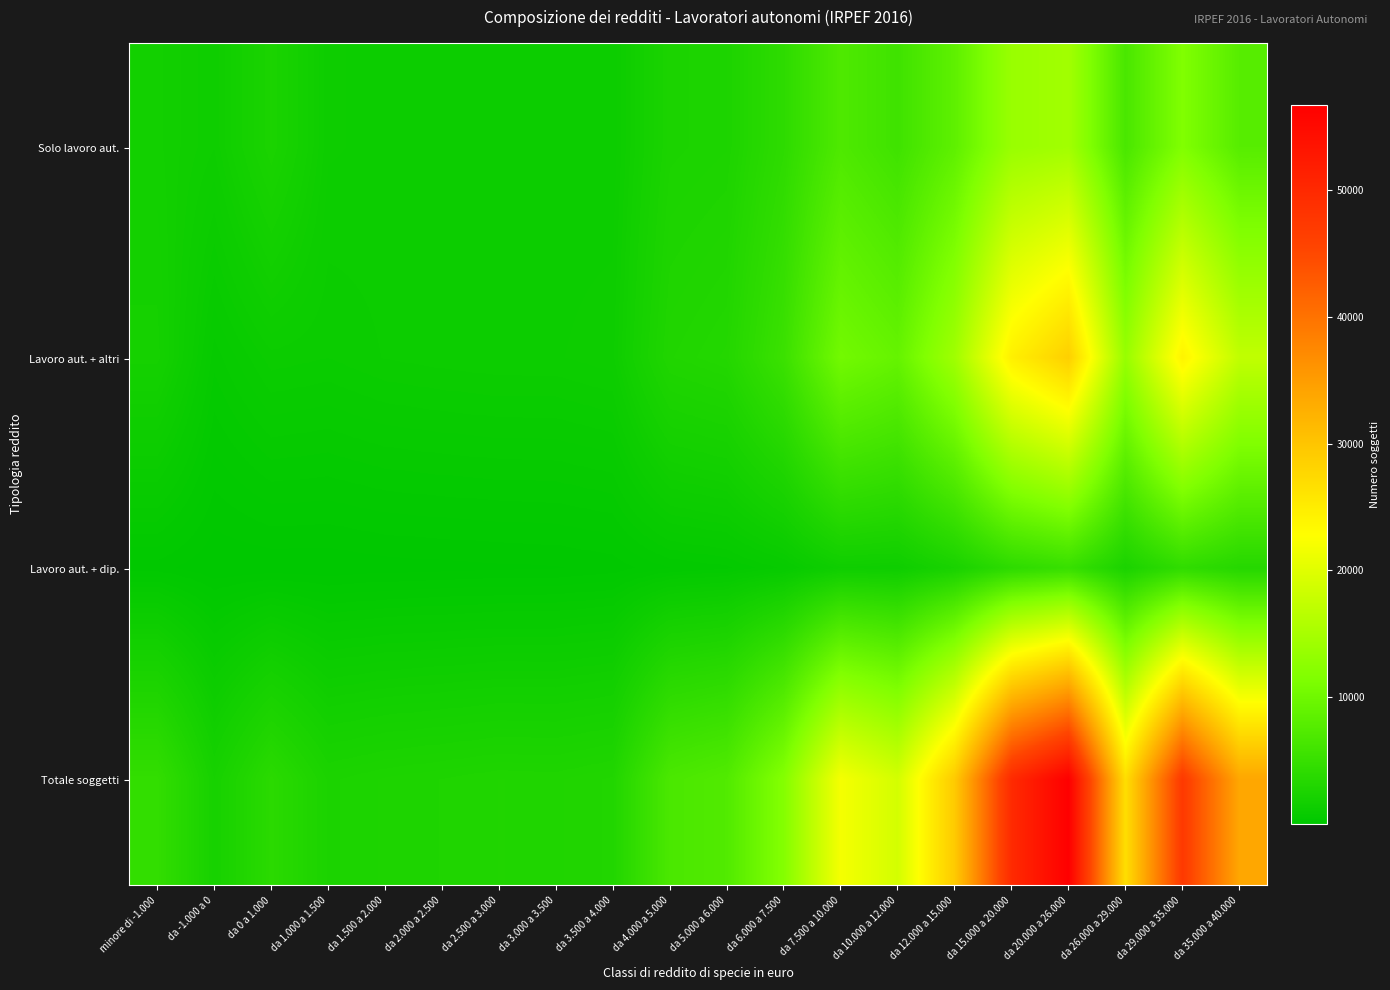

What is the maximum value shown in the chart?

56745